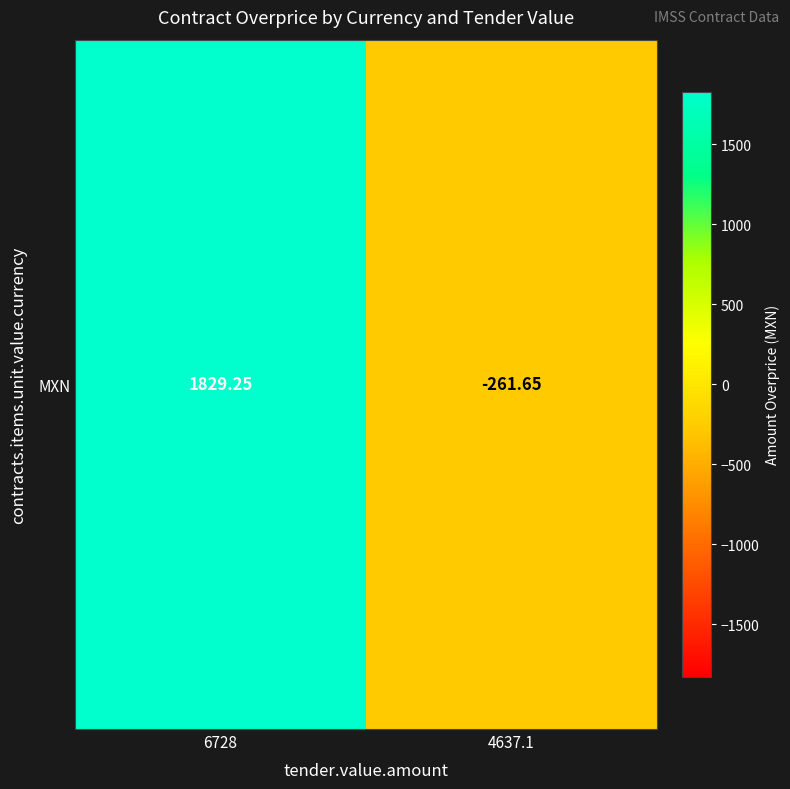

Reading right to left, extract all data points from this chart.

4637.1=-261.6	6728=1829.2